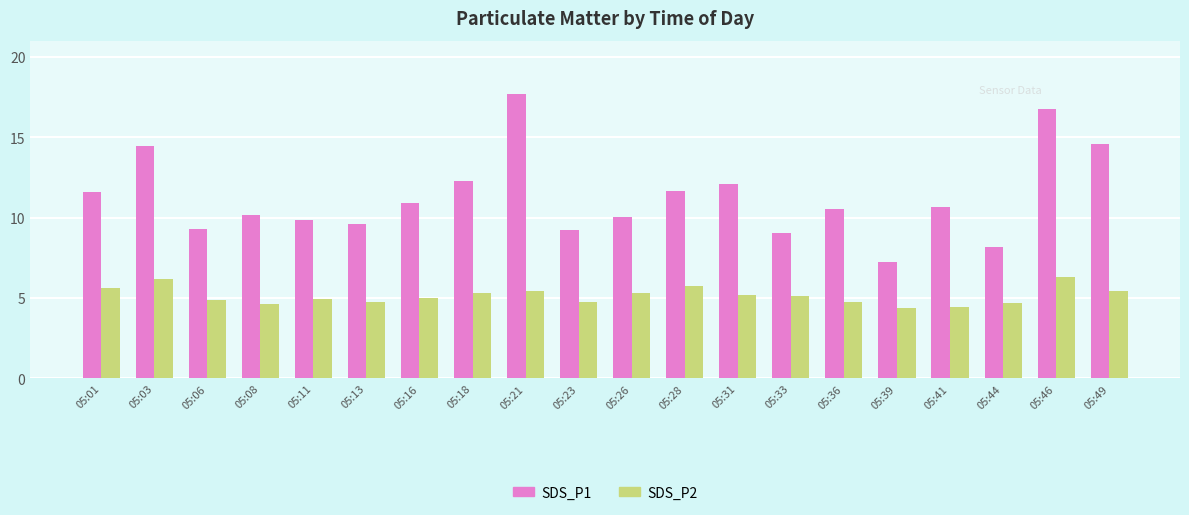

Which label corresponds to the largest value in the chart?

05:21